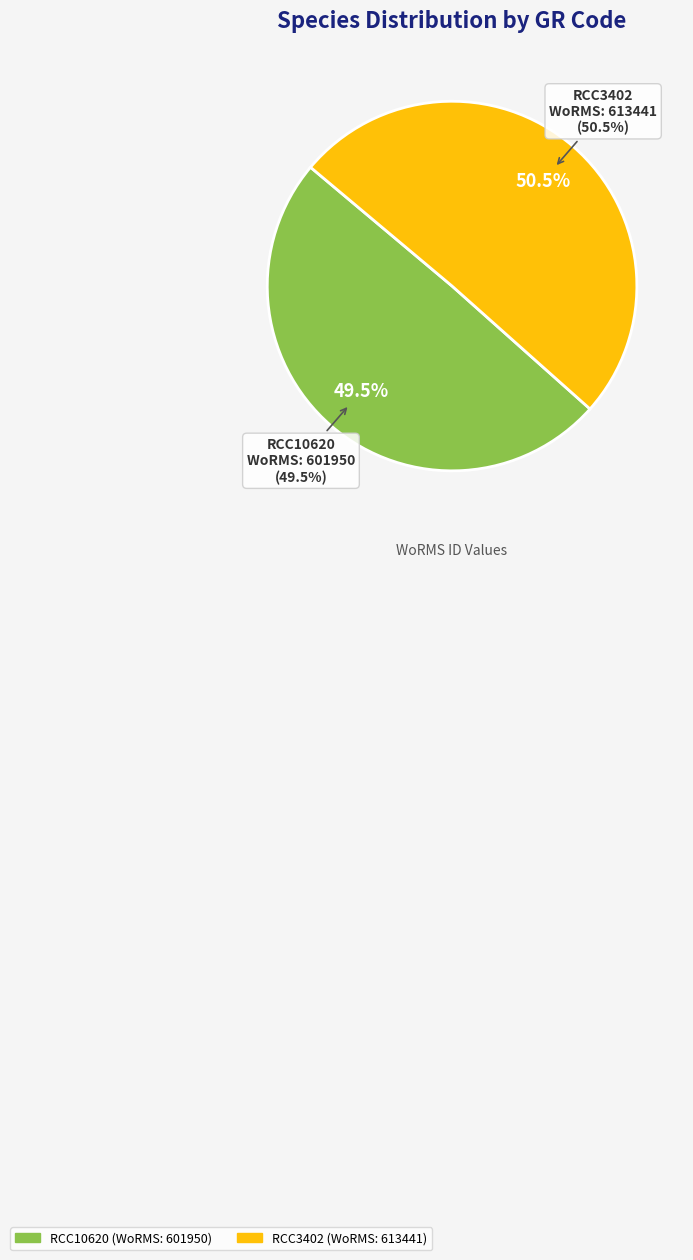

Which has a higher value, RCC3402 or RCC10620?

RCC3402